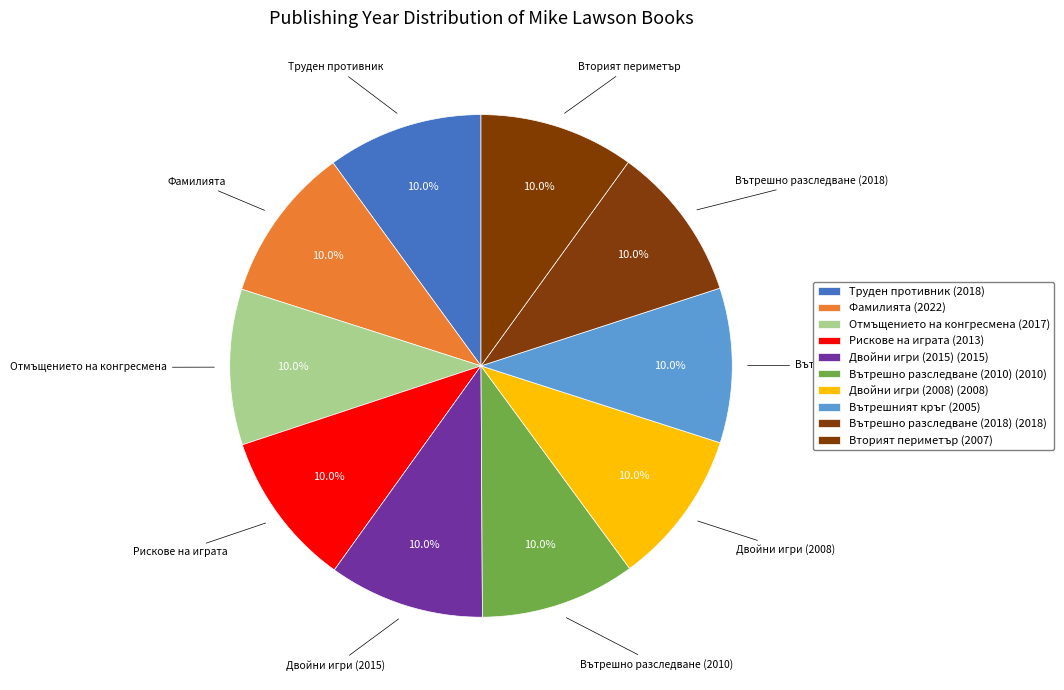

Count the number of slices in the pie.

10